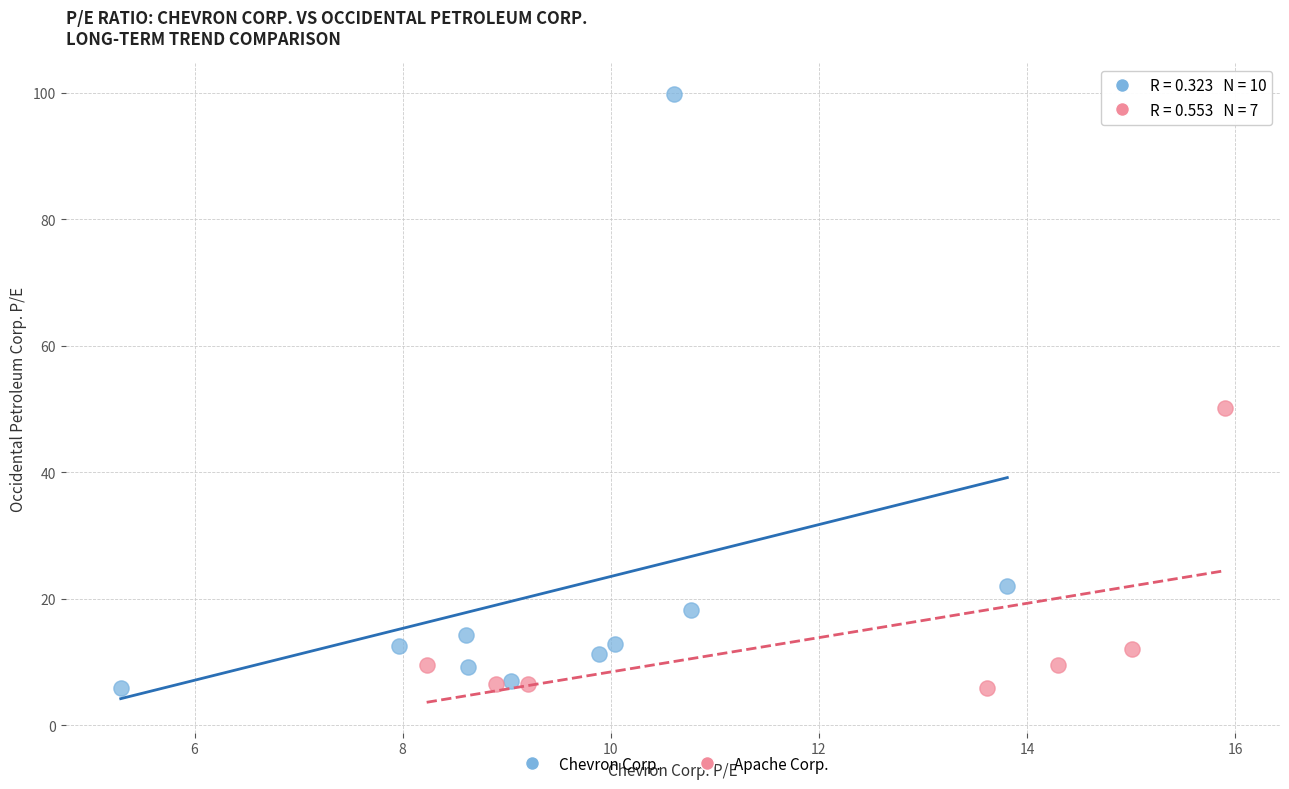

Which series reaches the maximum Y coordinate?

Chevron Corp.